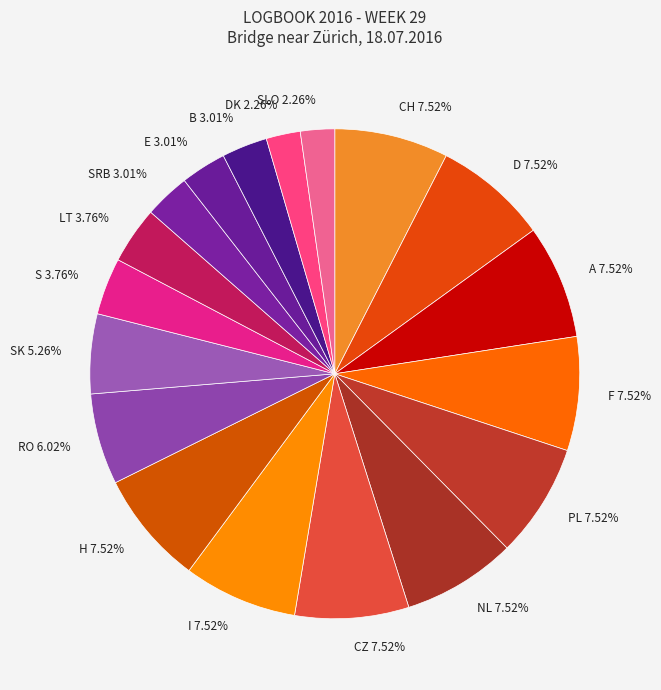

How many segments does this pie chart have?

18